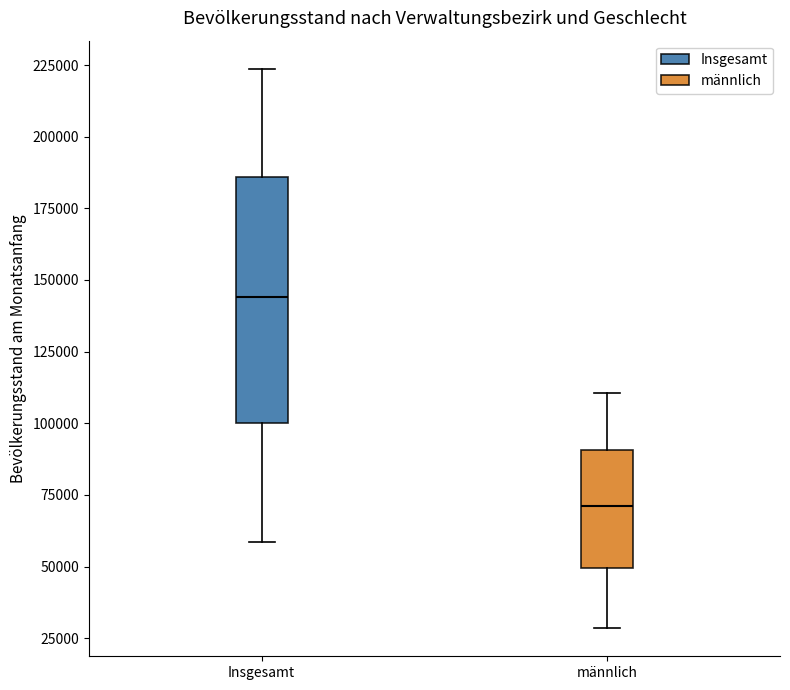

Which box's median line is the lowest?

männlich